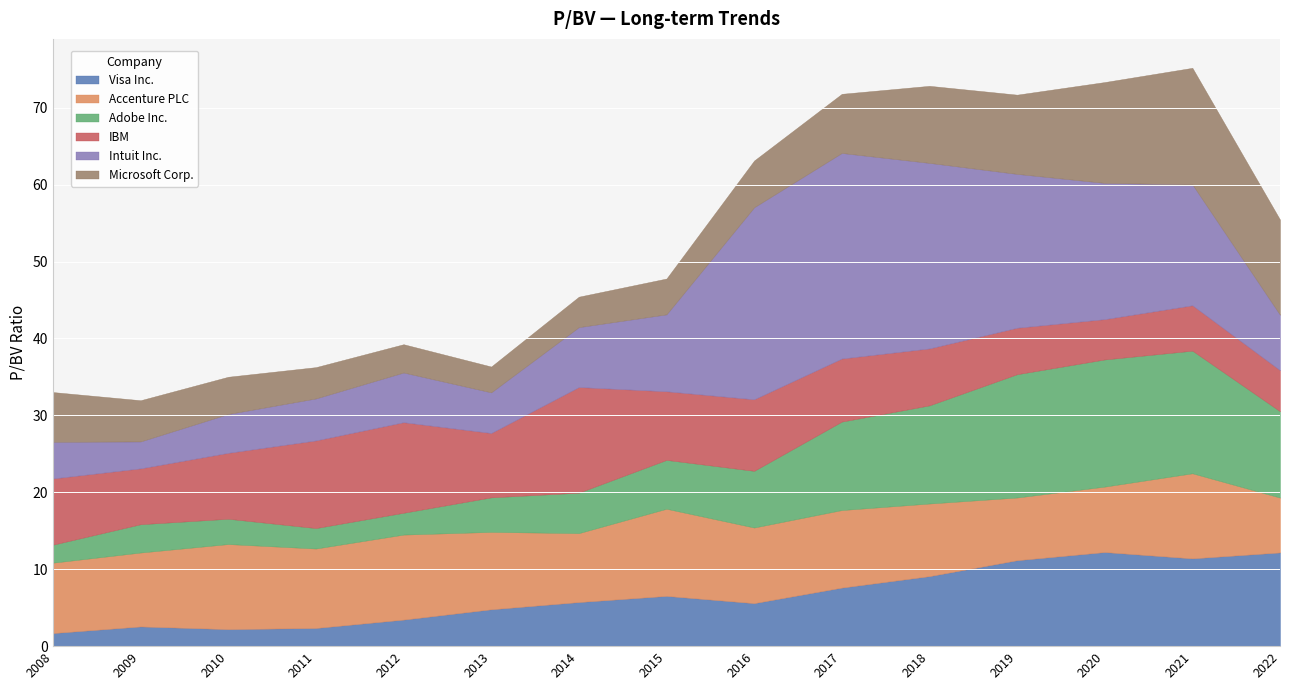

Reading left to right, list all the values displayed in this chart.

Visa Inc.: 1.7	2.6	2.2	2.4	3.5	4.8	5.7	6.5	5.6	7.6	9.1	11.2	12.2	11.4	12.2
Accenture PLC: 9.2	9.6	11.1	10.3	11.1	10.1	9.0	11.3	9.8	10.1	9.4	8.2	8.5	11.1	7.1
Adobe Inc.: 2.3	3.7	3.3	2.7	2.8	4.5	5.3	6.3	7.4	11.5	12.8	16.0	16.5	15.9	11.2
IBM: 8.6	7.3	8.6	11.4	11.8	8.4	13.7	8.9	9.3	8.2	7.4	6.0	5.2	5.9	5.3
Intuit Inc.: 4.8	3.5	5.0	5.5	6.5	5.3	7.8	10.0	25.0	26.7	24.1	20.0	17.7	15.7	7.2
Microsoft Corp.: 6.5	5.4	4.8	4.1	3.7	3.4	4.0	4.7	6.1	7.7	10.0	10.3	13.1	15.2	12.4